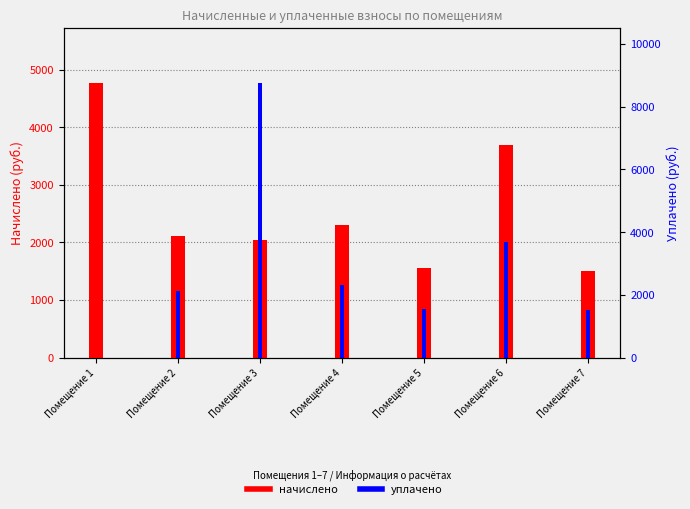

Which series changed the most between Помещение 1 and Помещение 7?

начислено